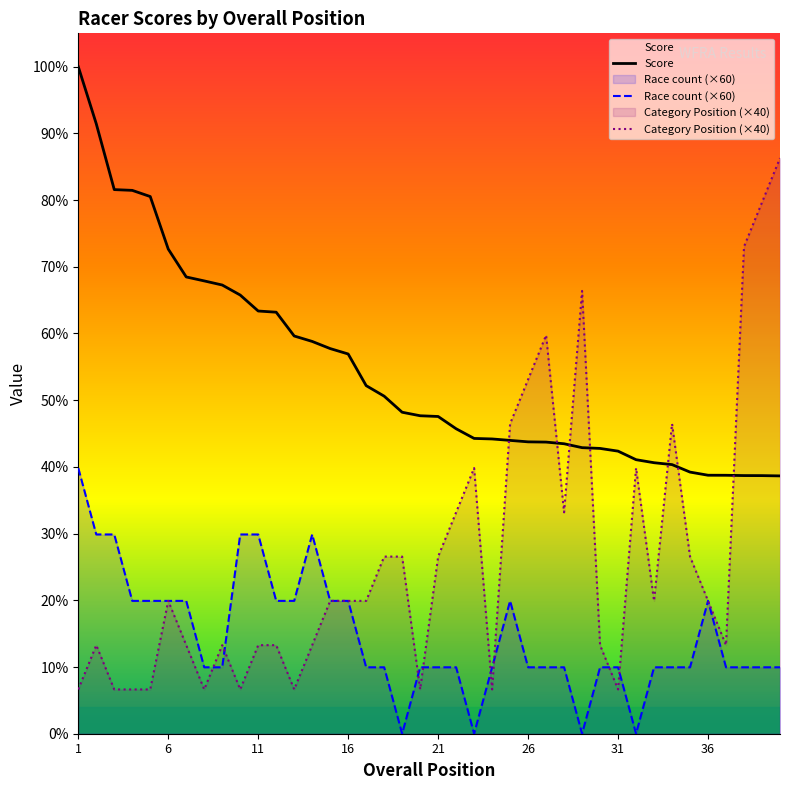

At 16, list the series in order from smallest to largest.

Category Position (×40), Race count (×60), Score